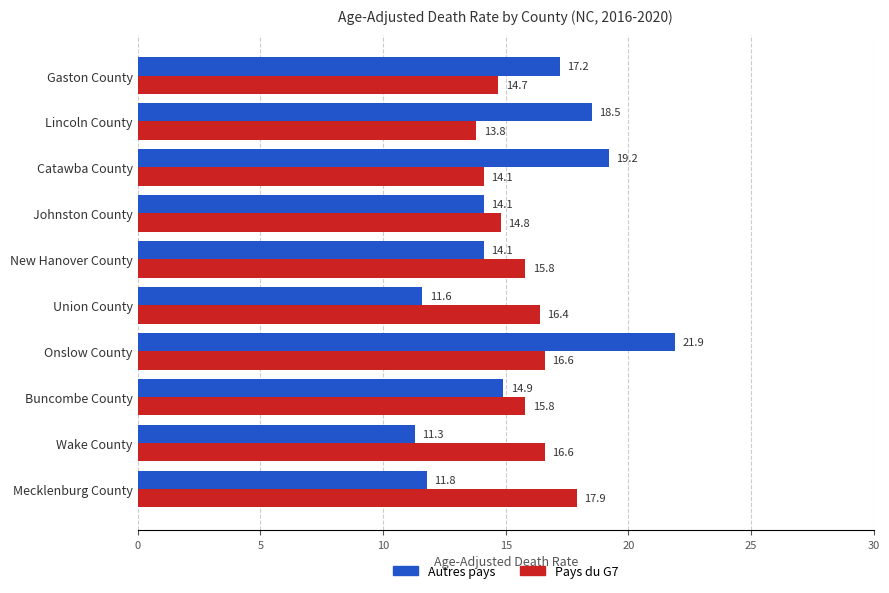

How many distinct data groups are displayed?

2